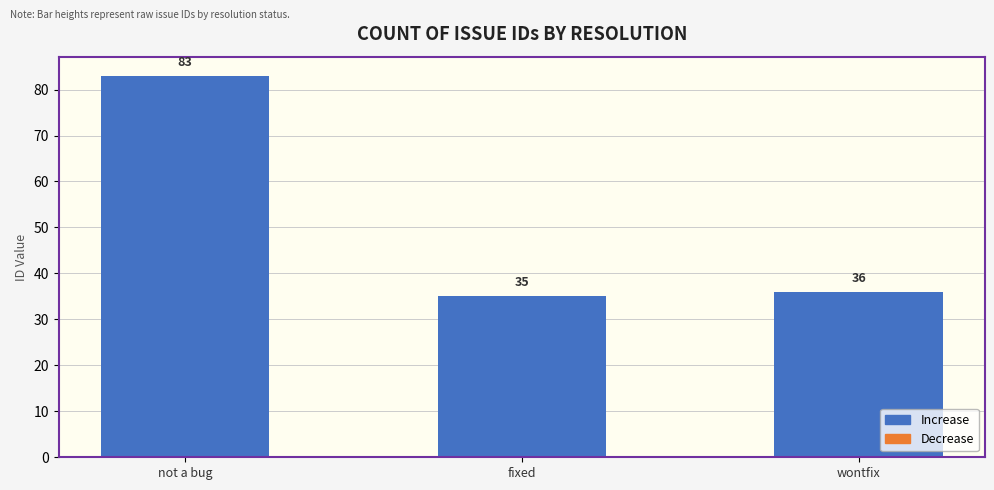

Count the number of values greater than 36.

1